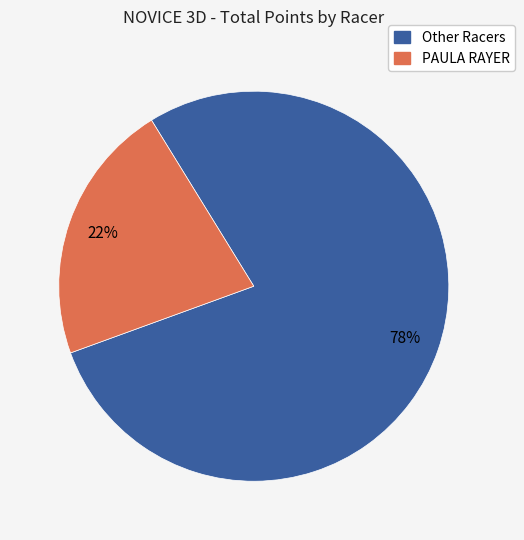

Is there any slice that represents more than half of the pie?

Yes